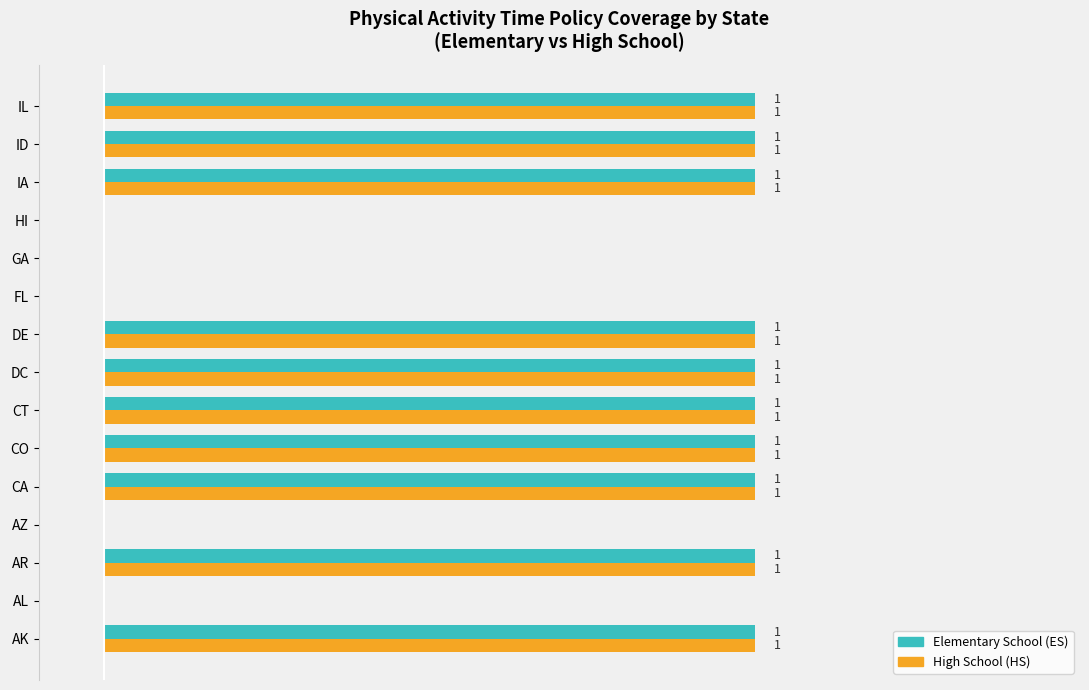

The Has PA Time Policy (HS) series shows 1 at DE. True or false?

False